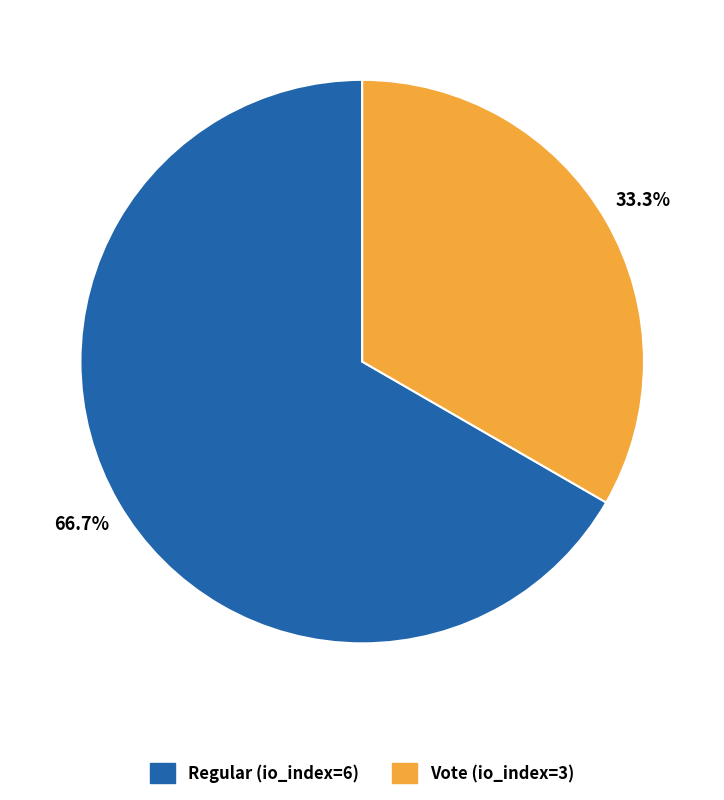

Which has a higher value, Regular (io_index=6) or Vote (io_index=3)?

Regular (io_index=6)